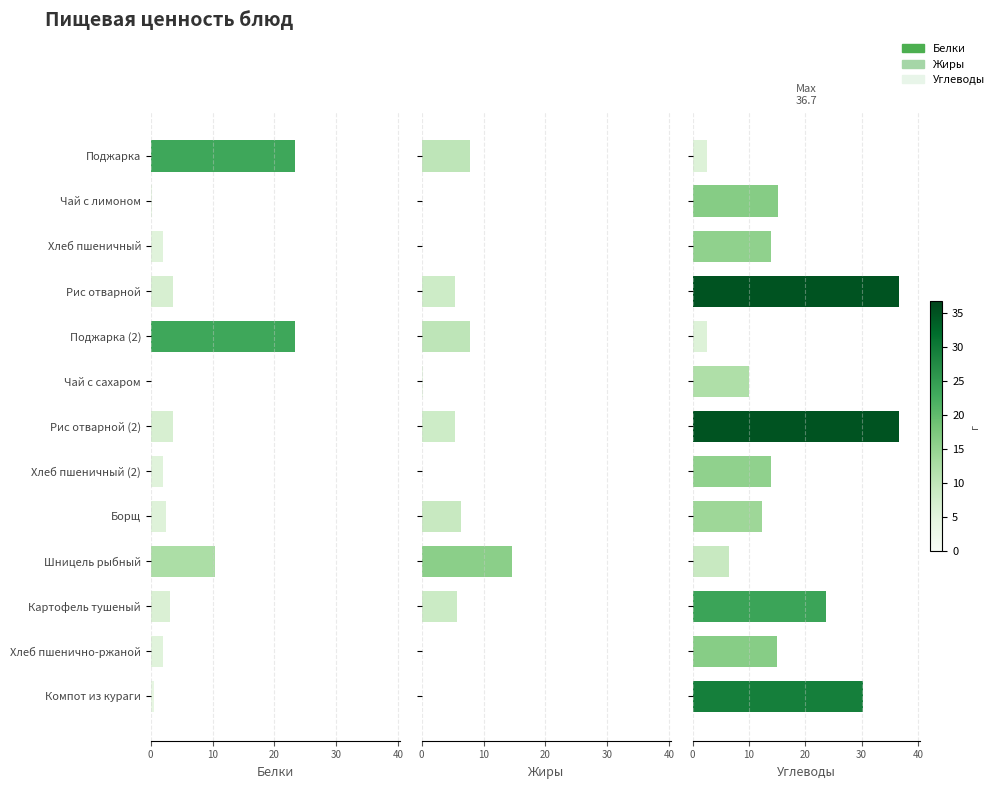

What is the sum of all Углеводы values?

219.2